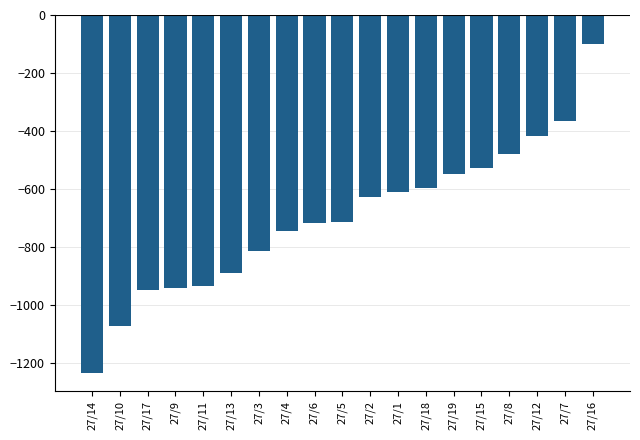

At which category does the chart reach its peak across all series?

27/16